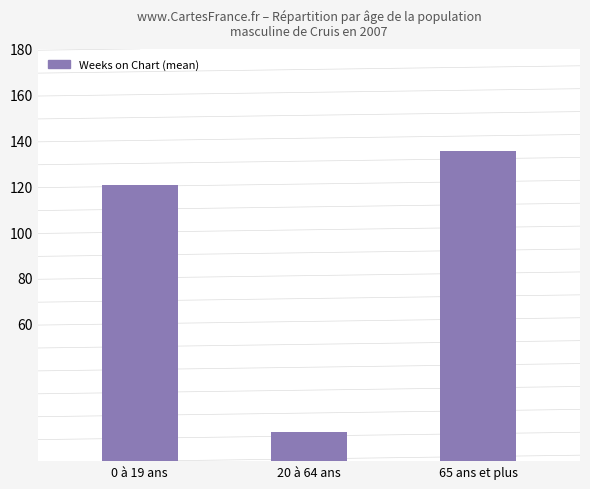

What is the sum of the values at 65 ans et plus and 20 à 64 ans?

148.2